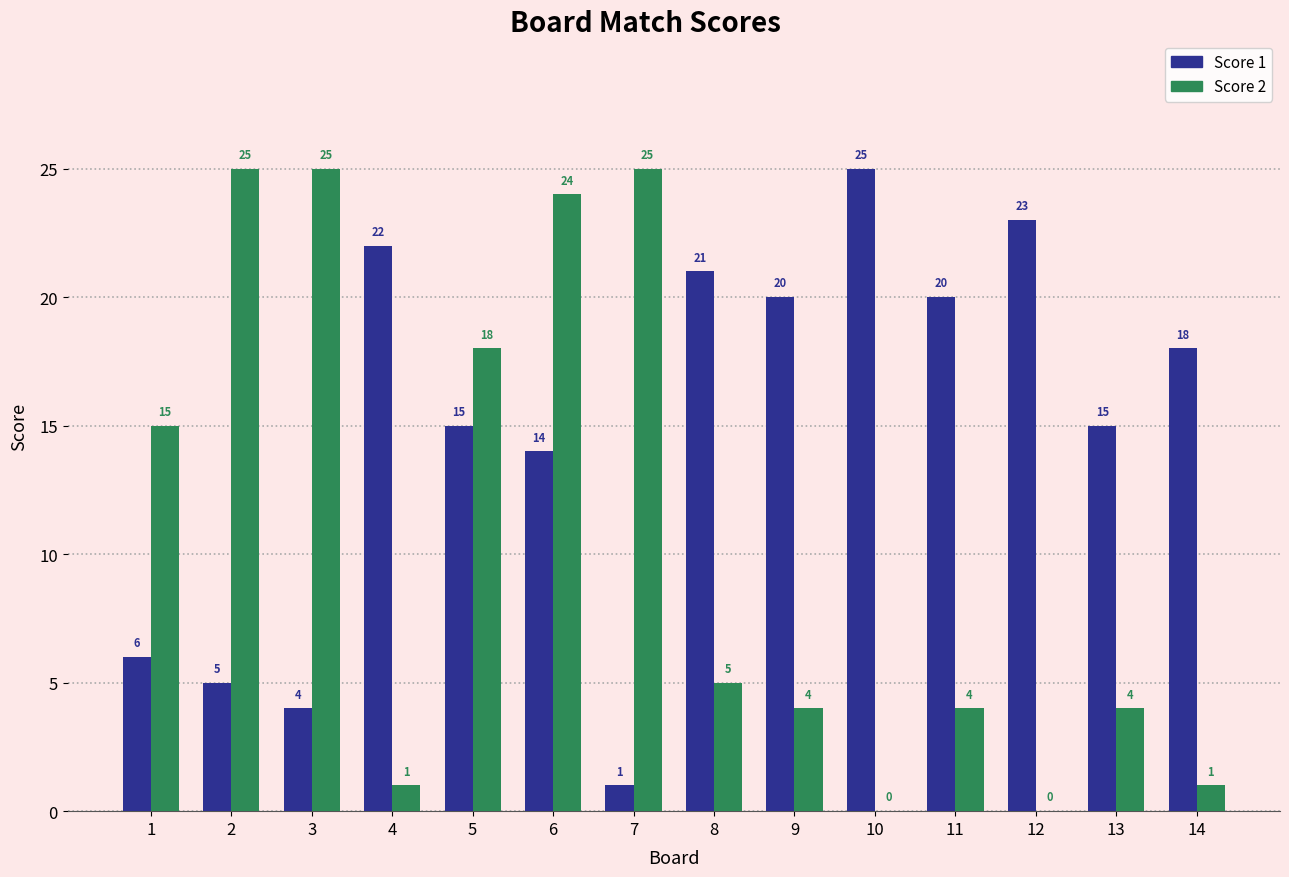

What is the sum of the Score 2 values at 4 and 13?

5